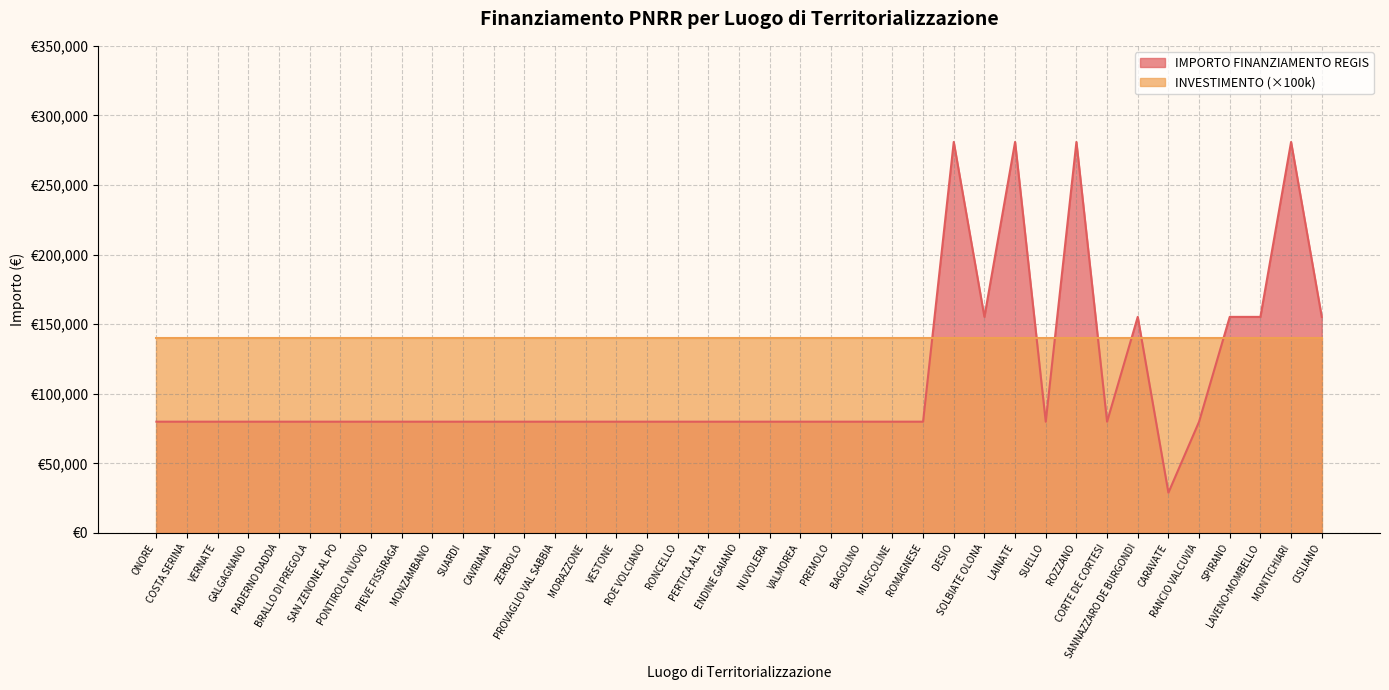

Rank the categories by value from highest to lowest.

DESIO, LAINATE, ROZZANO, MONTICHIARI, SOLBIATE OLONA, SANNAZZARO DE BURGONDI, SPIRANO, LAVENO-MOMBELLO, CISLIANO, ONORE, COSTA SERINA, VERNATE, GALGAGNANO, PADERNO DADDA, BRALLO DI PREGOLA, SAN ZENONE AL PO, PONTIROLO NUOVO, PIEVE FISSIRAGA, MONZAMBANO, SUARDI, CAVRIANA, ZERBOLO, PROVAGLIO VAL SABBIA, MORAZZONE, VESTONE, ROE VOLCIANO, RONCELLO, PERTICA ALTA, ENDINE GAIANO, NUVOLERA, VALMOREA, PREMOLO, BAGOLINO, MUSCOLINE, ROMAGNESE, SUELLO, CORTE DE CORTESI, RANCIO VALCUVIA, CARAVATE